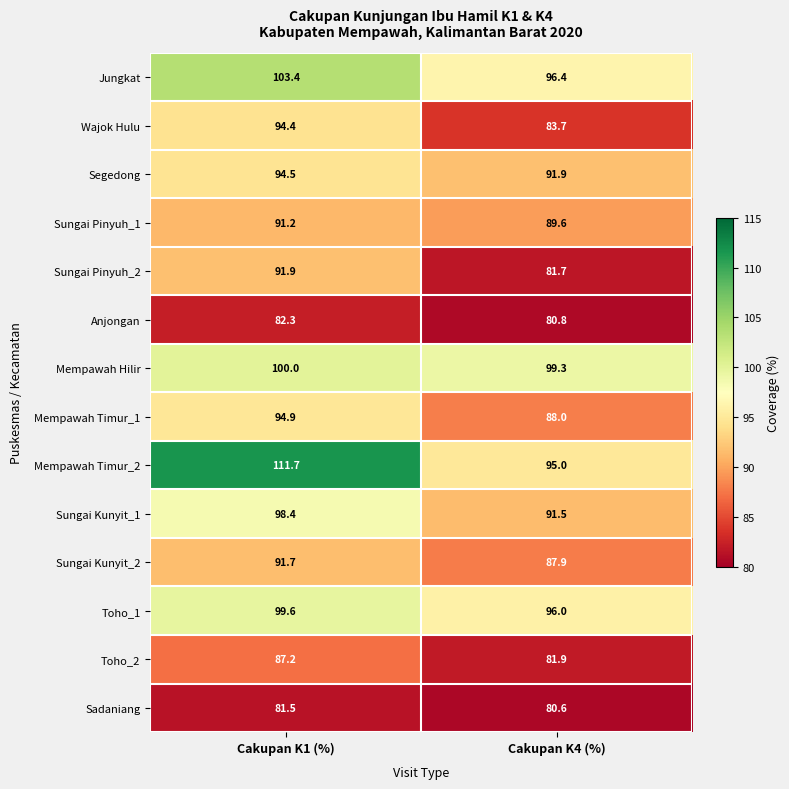

What is the difference between the Toho_1 values at Cakupan K1 (%) and Cakupan K4 (%)?

3.6